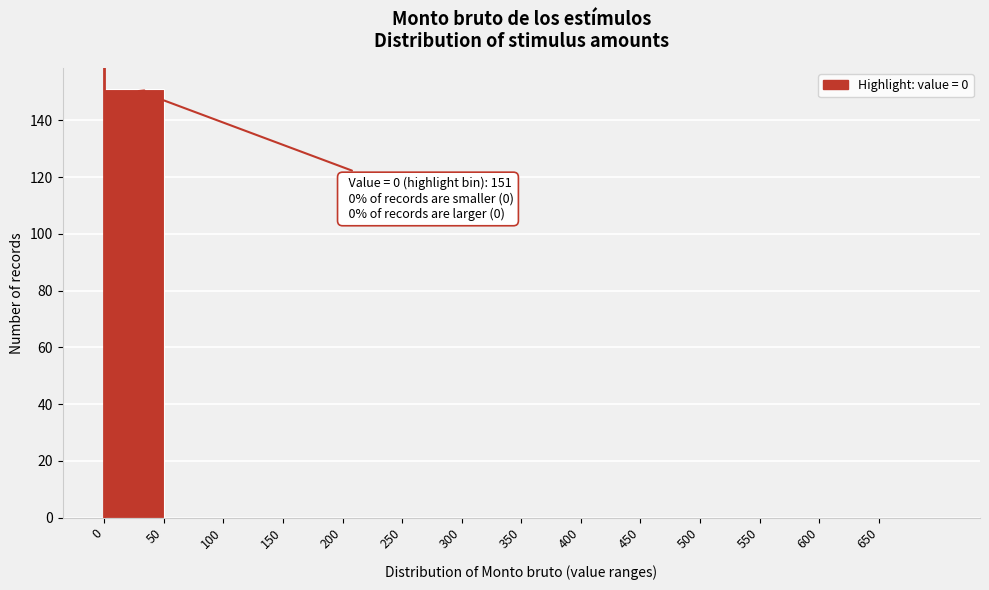

Over which range of the x-axis is the bar tallest?

0 to 50